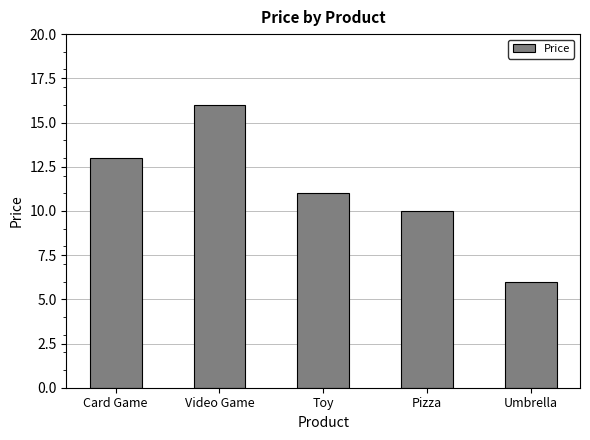

At which label is the value closest to 10?

Pizza